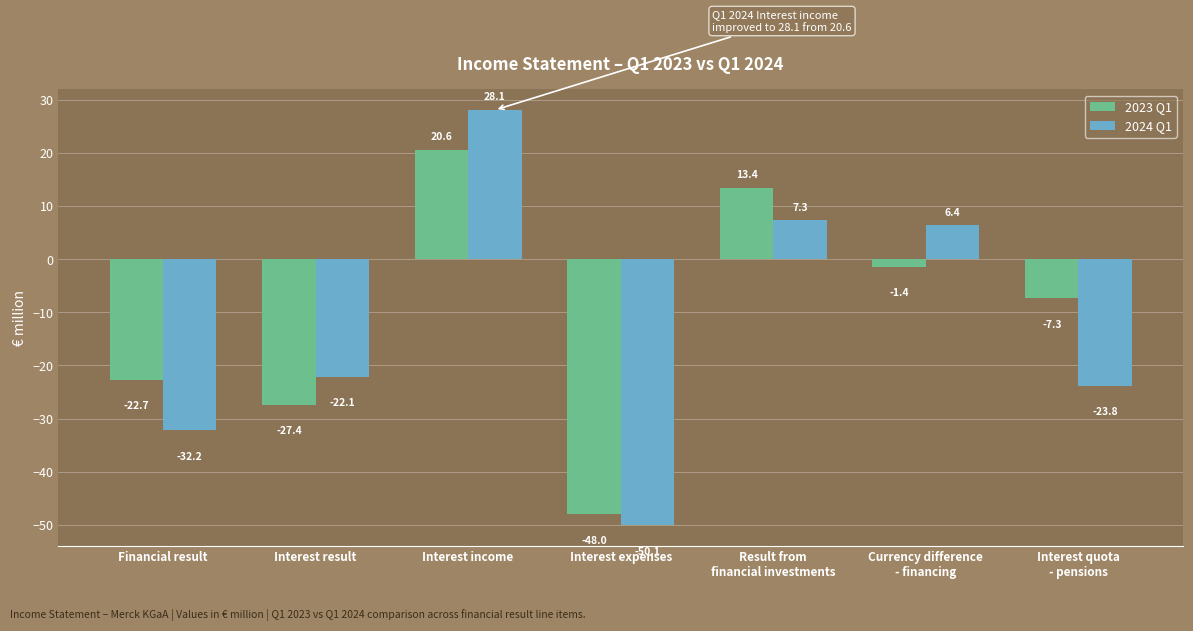

How many groups of bars are there?

7